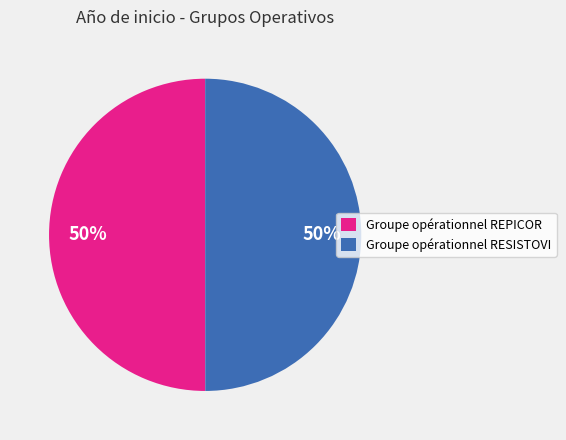

To the nearest percent, what is the average slice percentage?

50%